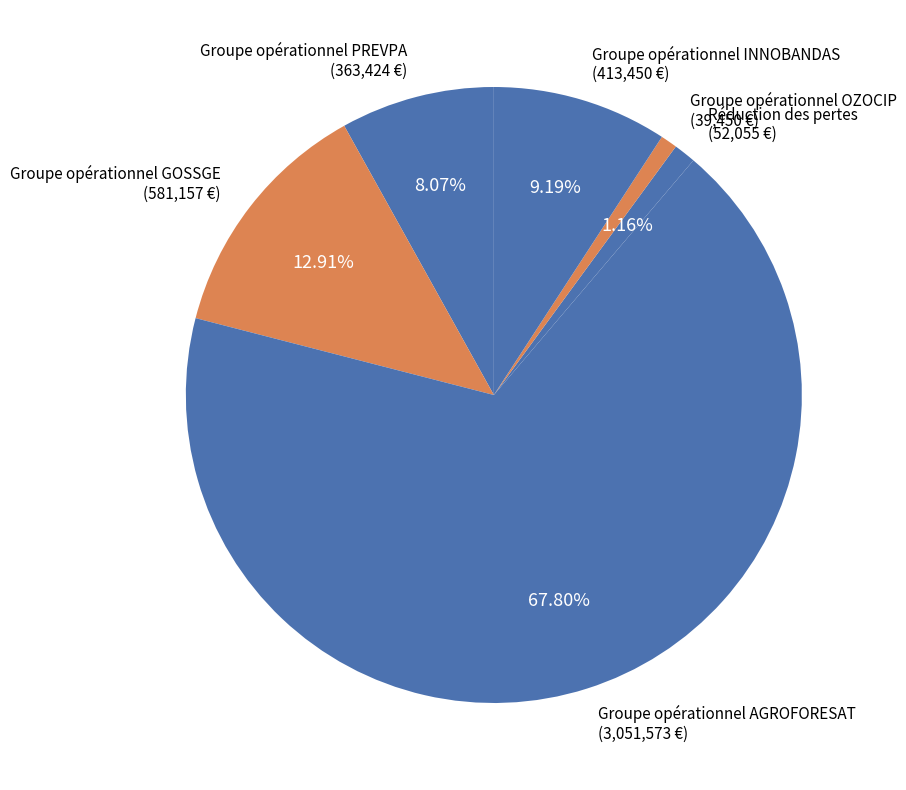

Is it true that Groupe opérationnel AGROFORESAT is 60% of the pie?

False